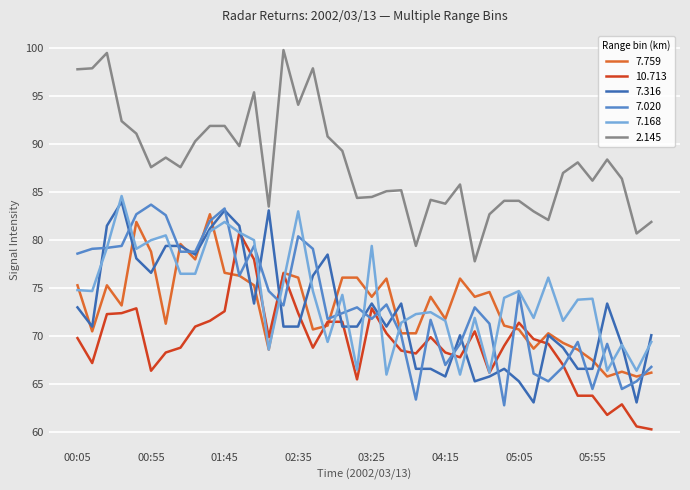

What is the difference between the maximum and minimum values in the 7.759 series?

16.9